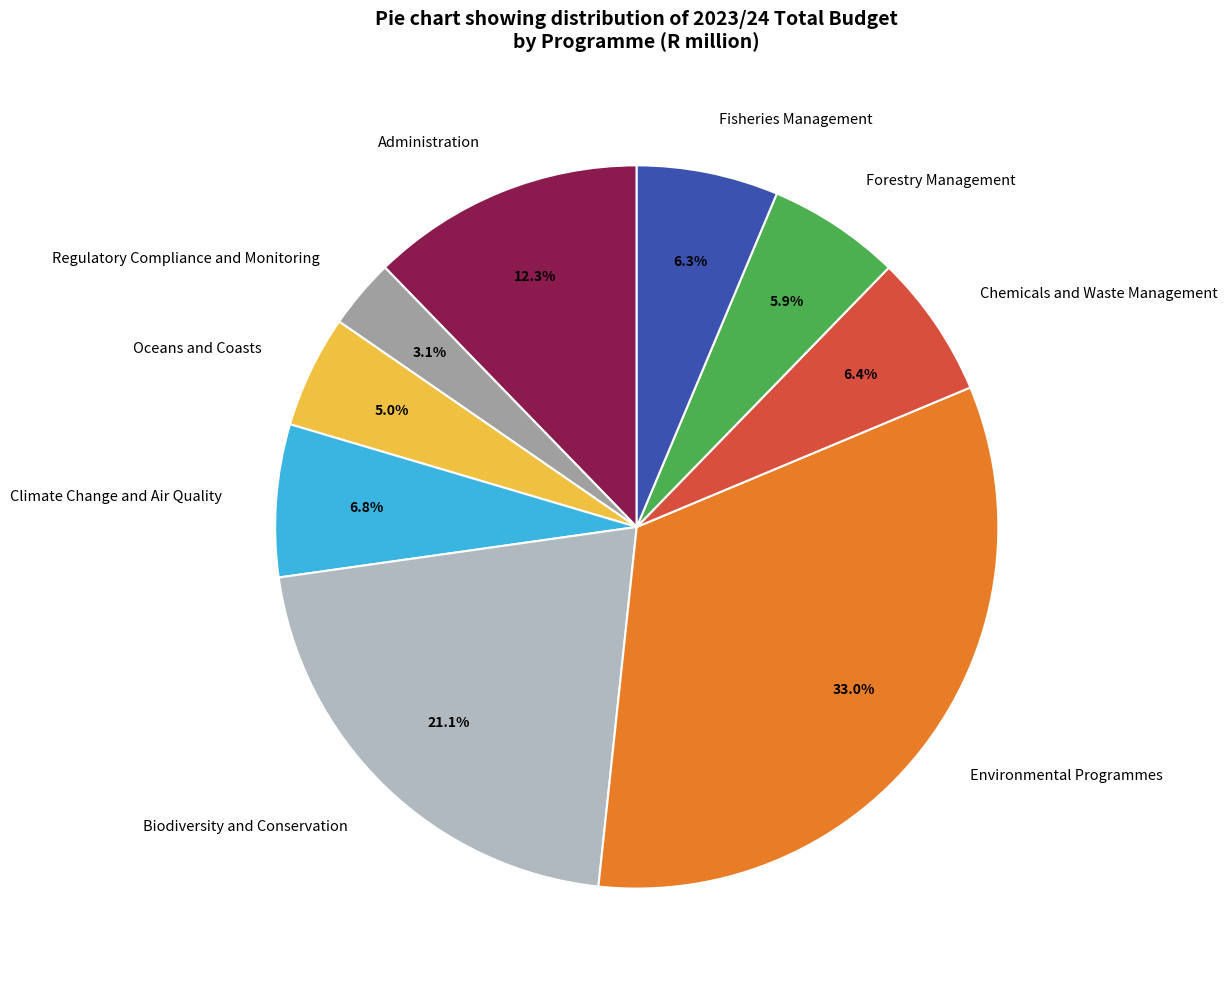

Combined, what portion of the pie is Biodiversity and Conservation and Regulatory Compliance and Monitoring?

24.2%